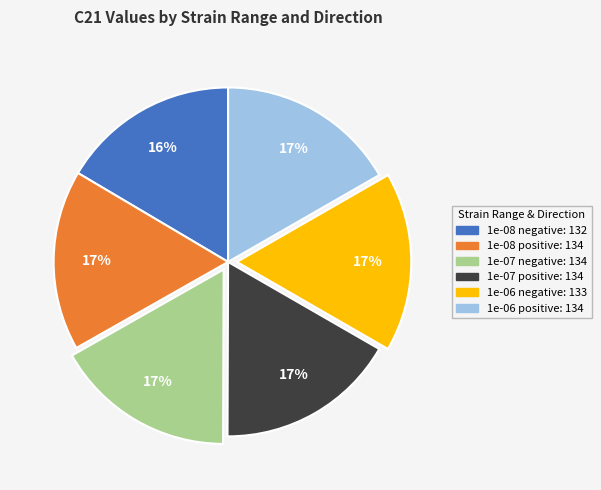

How many slices are in this pie chart?

6